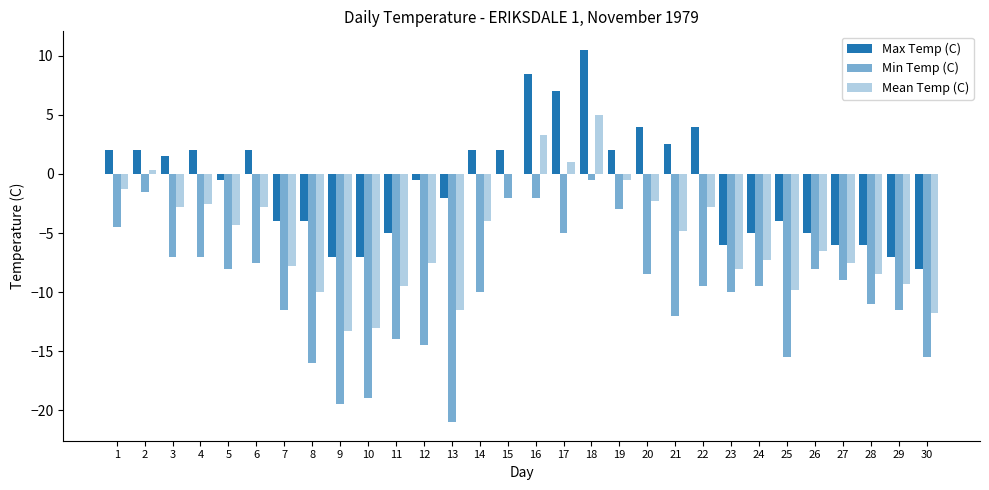

What is the difference between the maximum and second lowest values in the Max Temp (C) series?

17.5